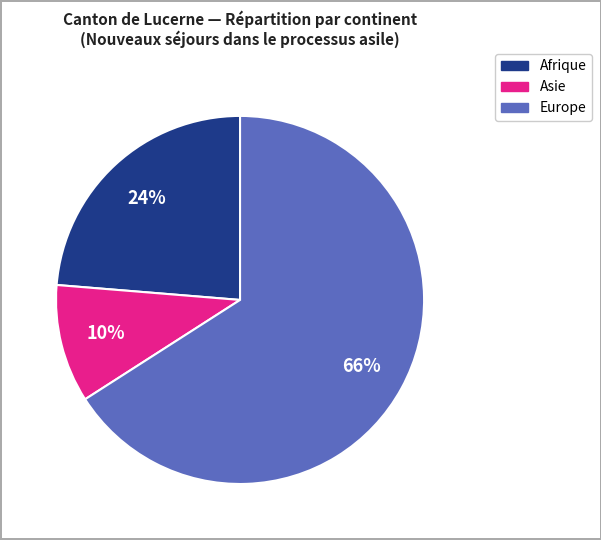

How many slices are in this pie chart?

3